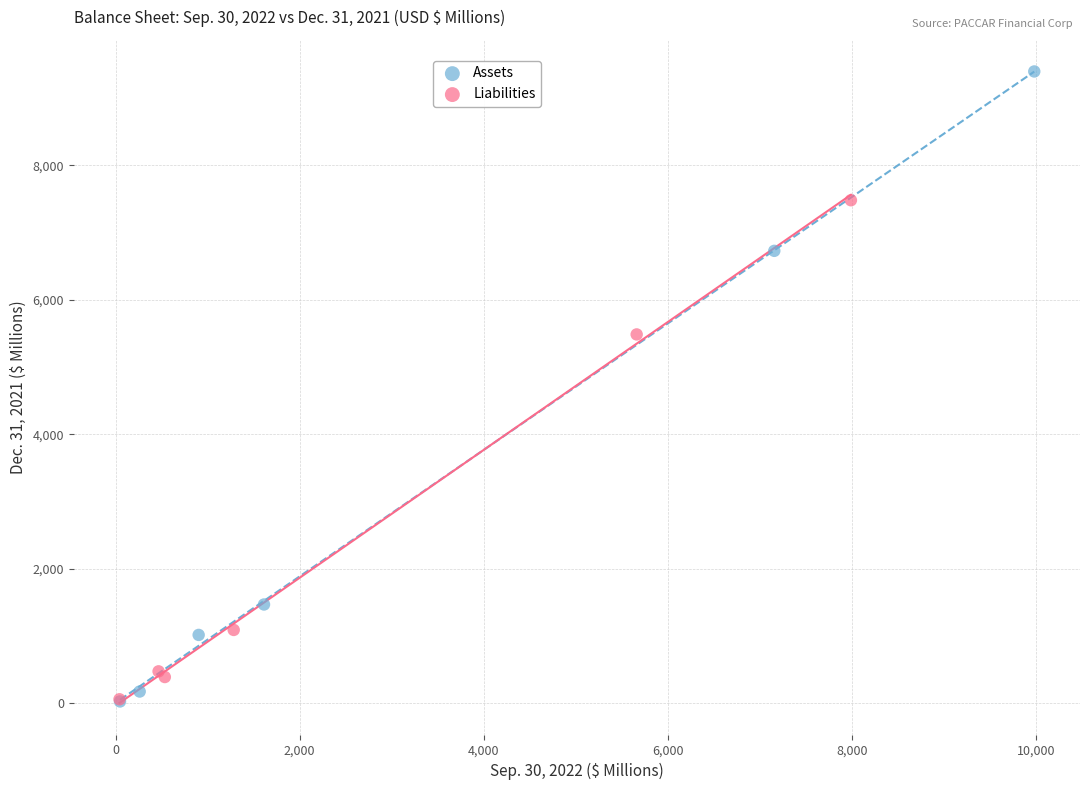

Which series has the widest spread of Y values?

Assets